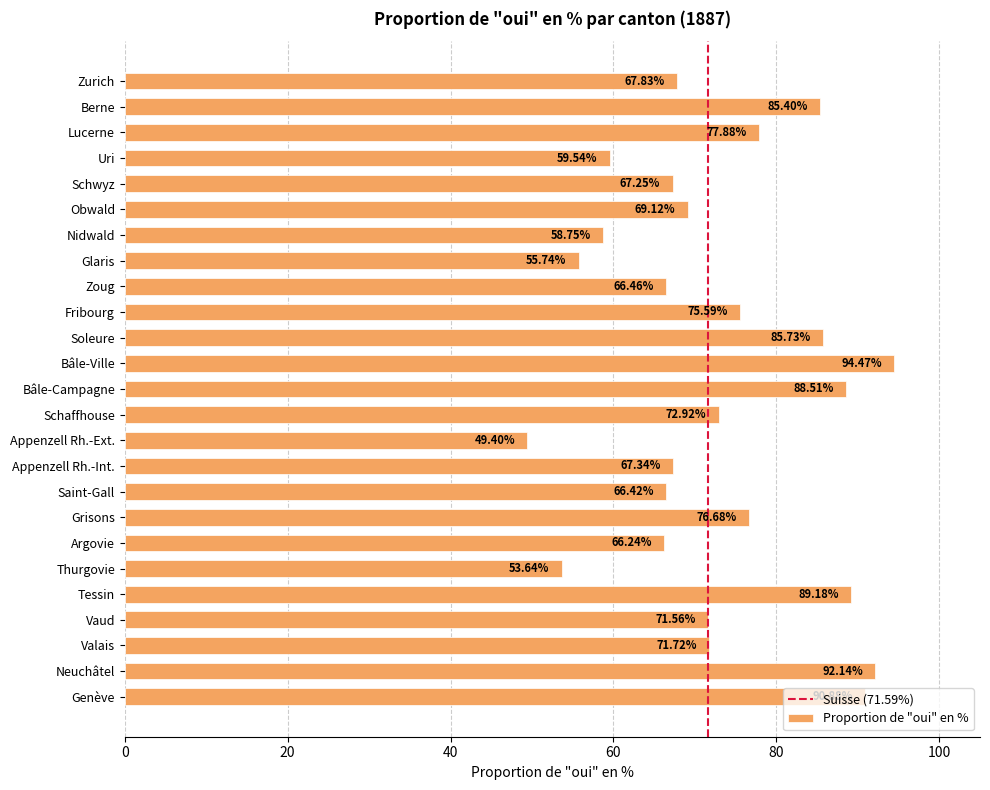

Which category has the lowest value across all series?

Appenzell Rh.-Ext.